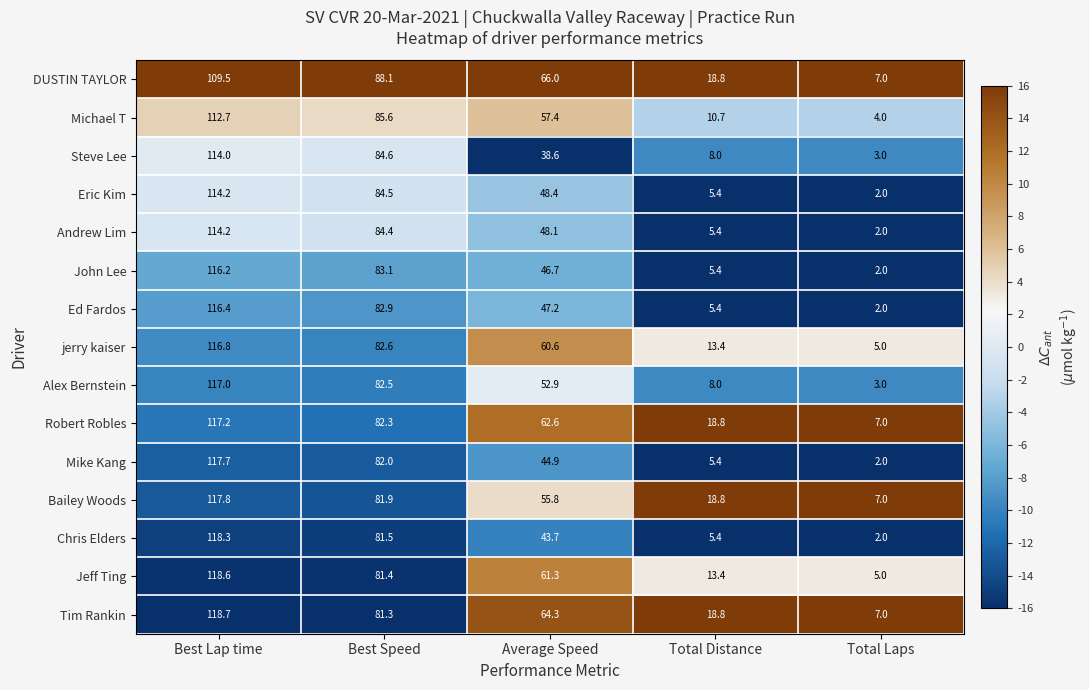

What value does the Eric Kim series have at Total Laps?

2.0